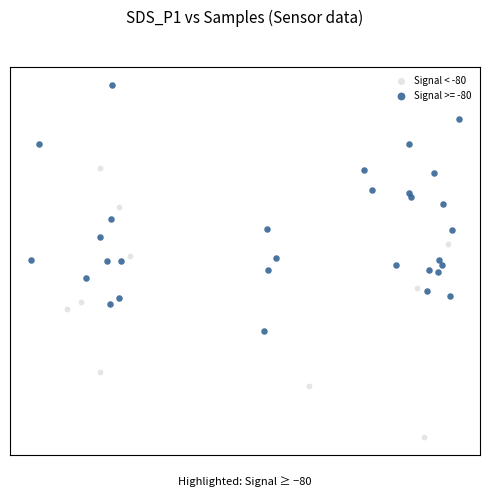

What are all the series names shown in the legend?

Signal < -80, Signal >= -80